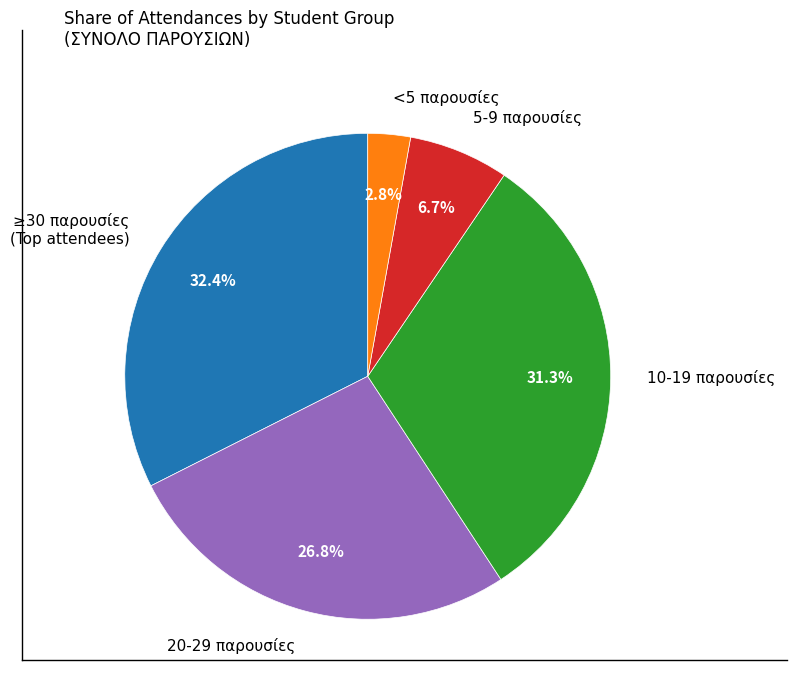

To the nearest percent, what is the average slice percentage?

20%